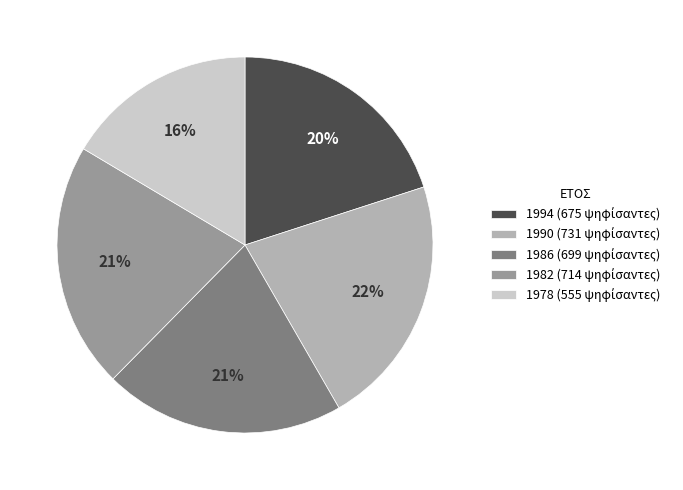

To the nearest percent, what portion does 1982 represent?

21%